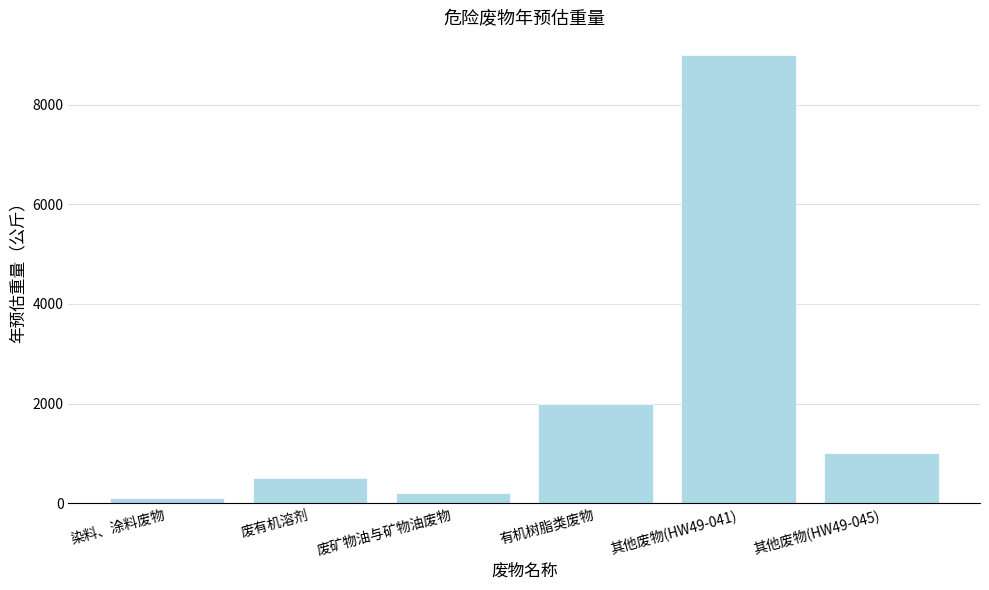

Rank the categories by value from highest to lowest.

其他废物(HW49-041), 有机树脂类废物, 其他废物(HW49-045), 废有机溶剂, 废矿物油与矿物油废物, 染料、涂料废物